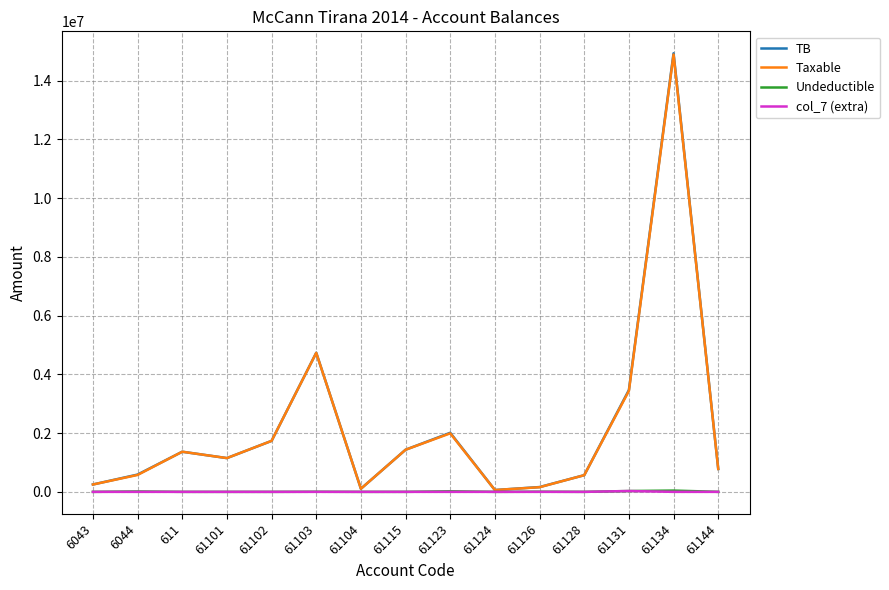

Which series has the widest spread of values?

TB